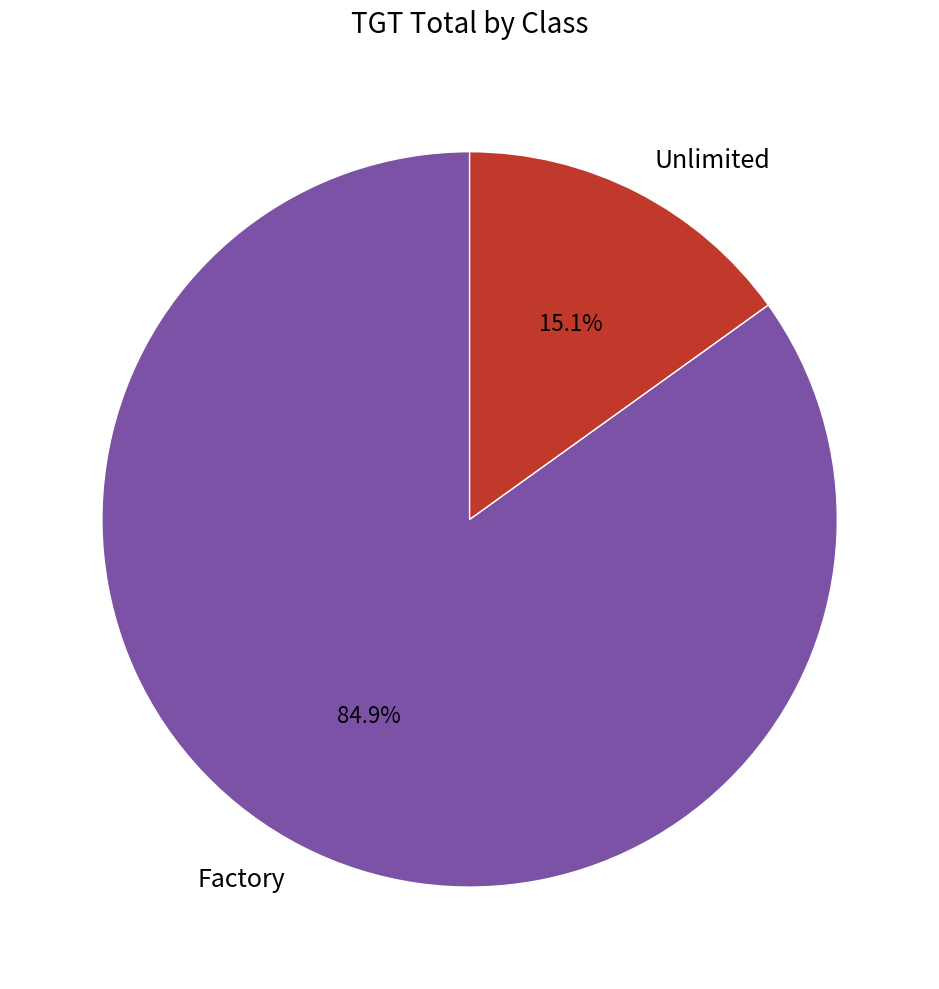

The Factory slice represents 85% of the pie. True or false?

True